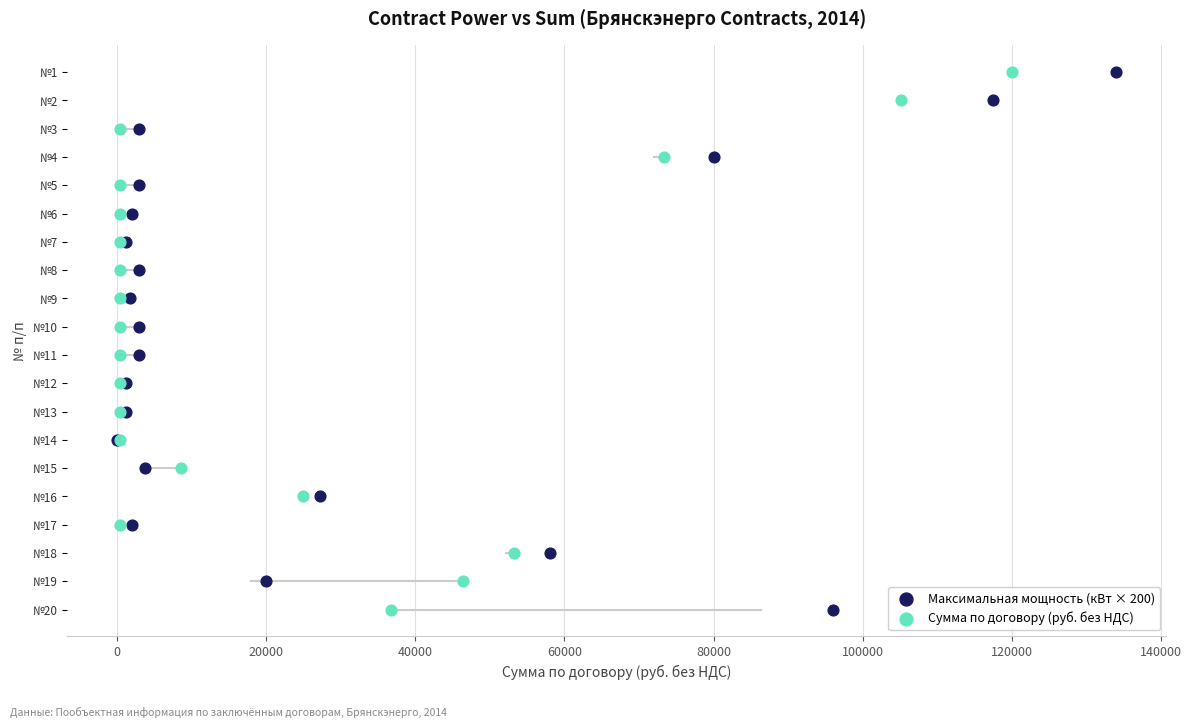

What are all the series names shown in the legend?

Максимальная мощность (кВт × 200), Сумма по договору (руб. без НДС)